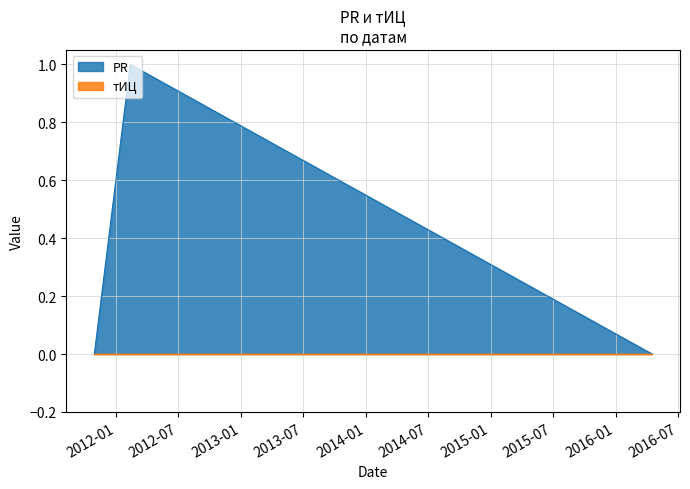

What position from the left is 2012-02-12?

2